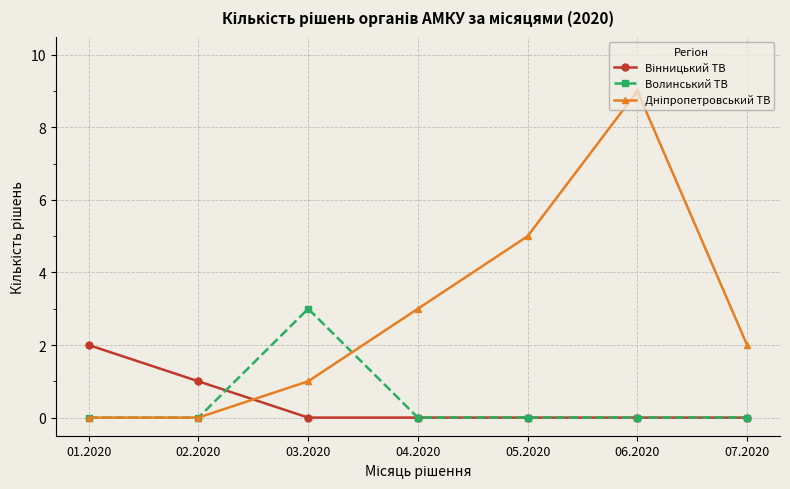

What is the greatest value displayed?

9